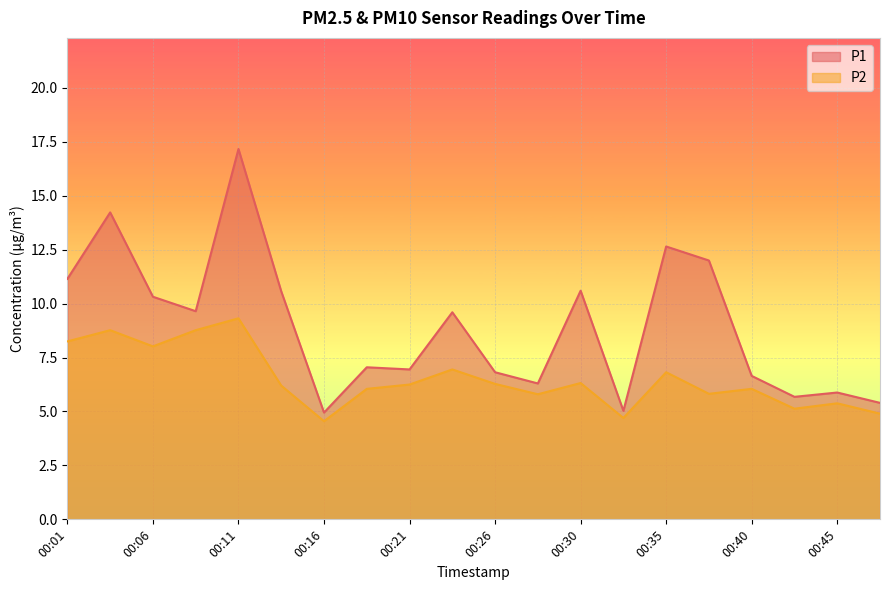

What are all the series names shown in the legend?

P1, P2